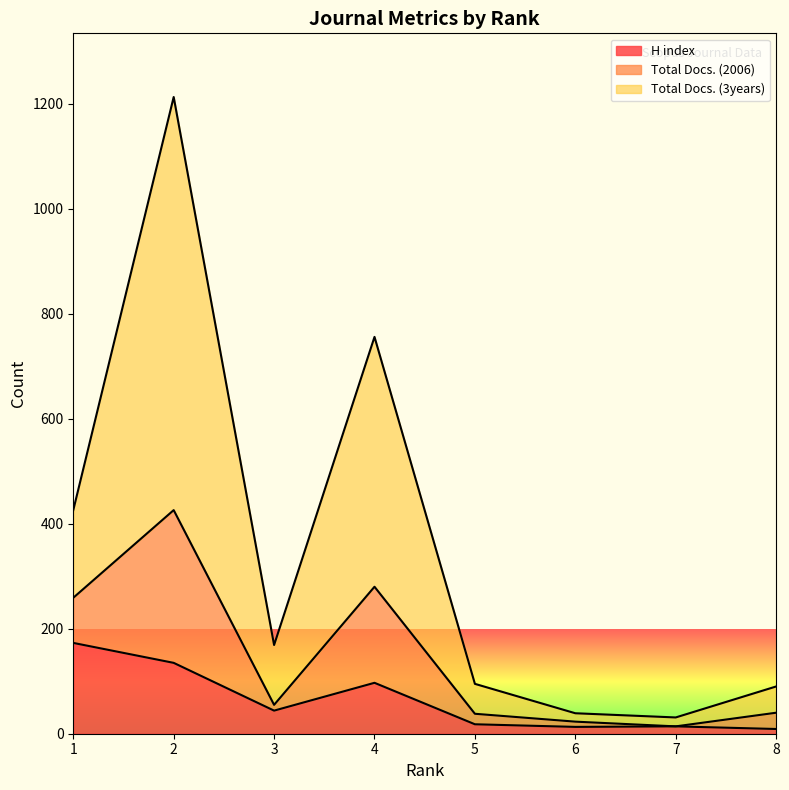

What is the smallest value displayed?

9